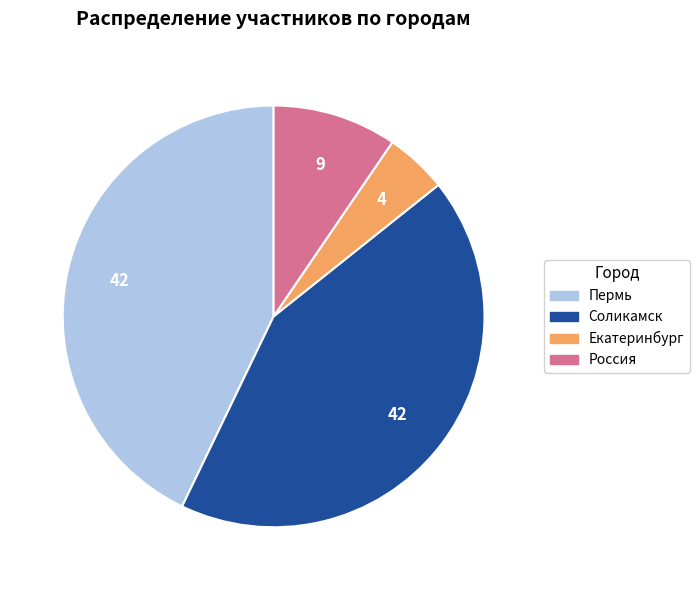

Is Екатеринбург the majority of the pie?

No